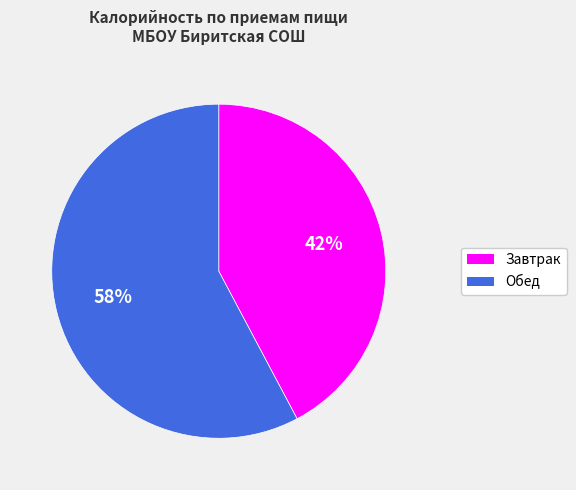

Is the sum of Обед and Завтрак greater than half?

Yes